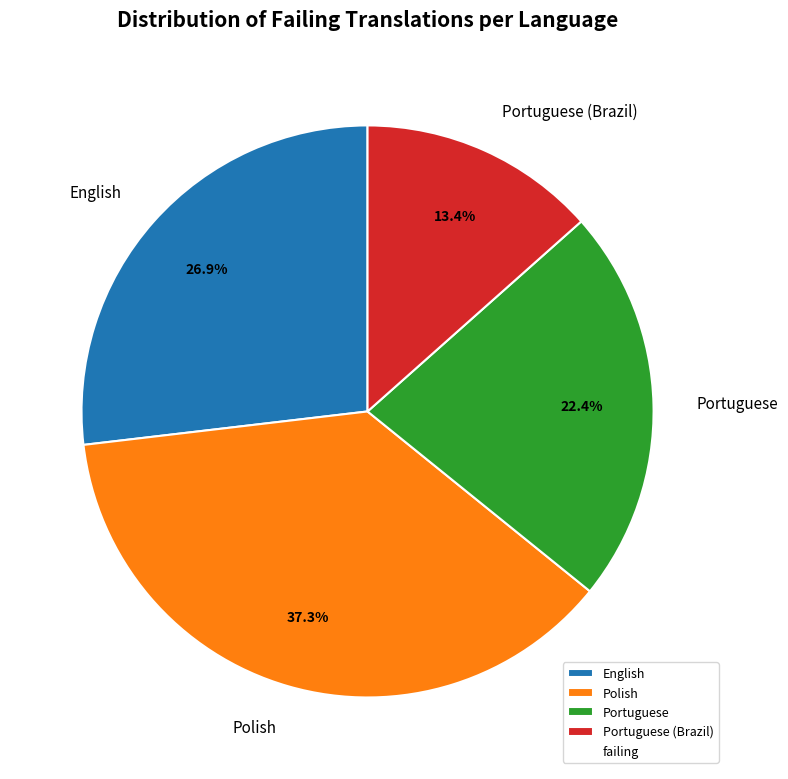

Rank the categories by value from highest to lowest.

Polish, English, Portuguese, Portuguese (Brazil)